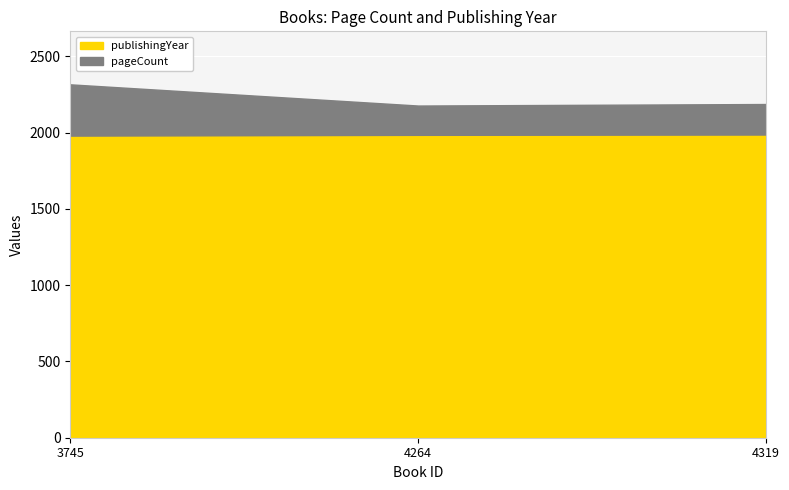

True or false: publishingYear has a value of 1987 at 4319.

True